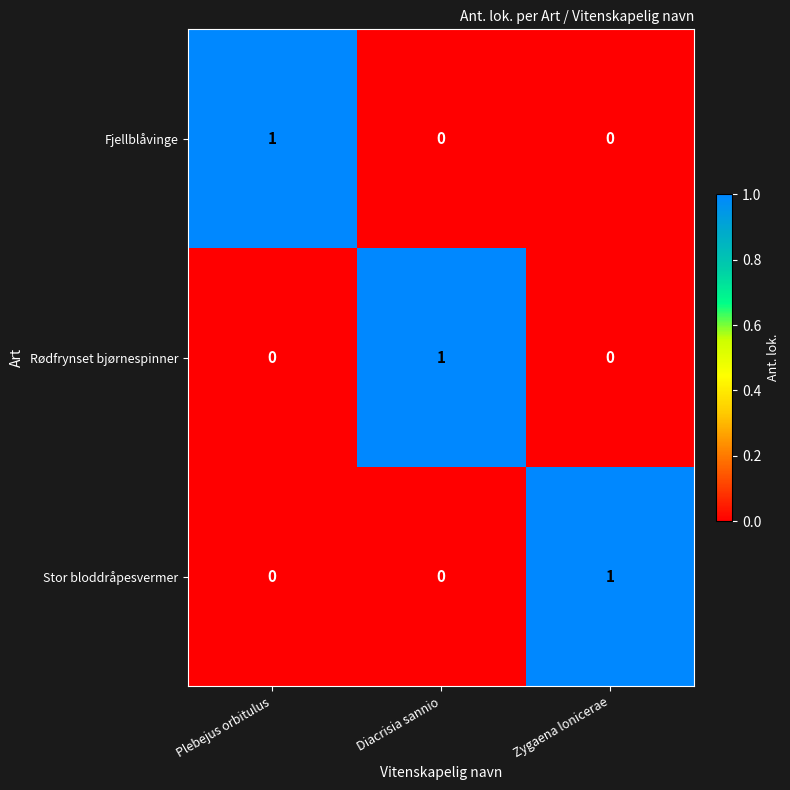

How many positive values does the Fjellblåvinge series have?

1